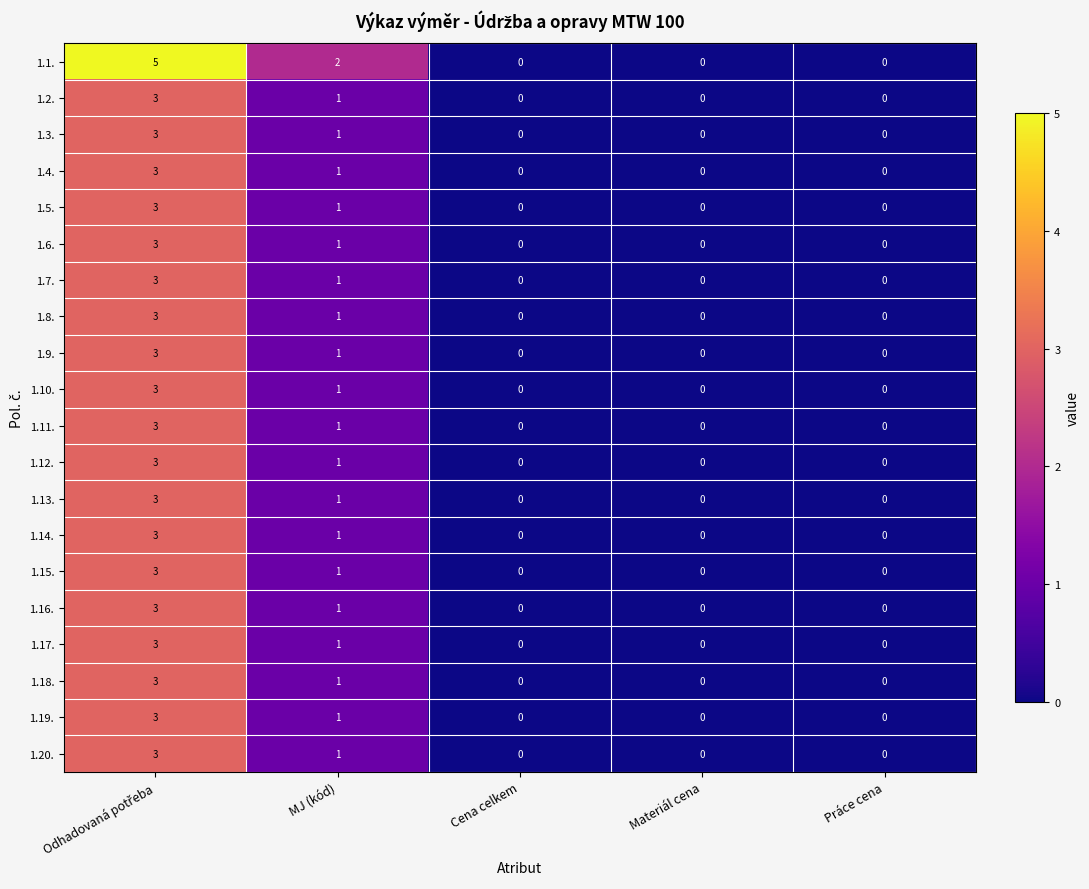

What is the highest value of the 1.19. series?

3